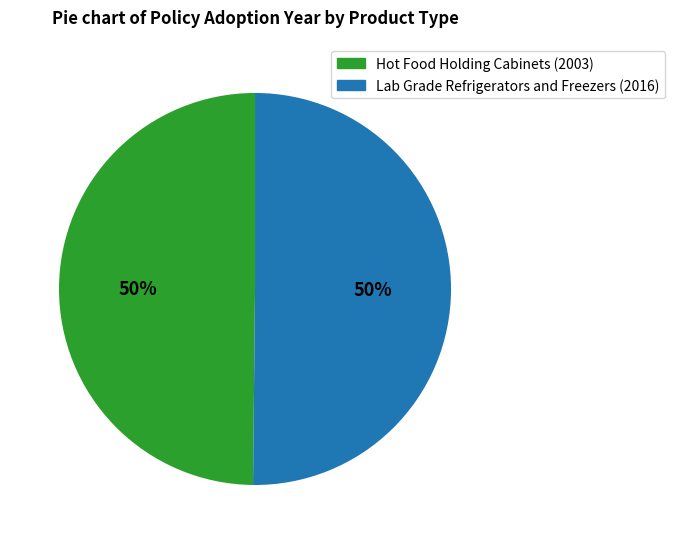

Approximately how many times larger is the value at Lab Grade Refrigerators and Freezers (2016) compared to Hot Food Holding Cabinets (2003)?

1.0